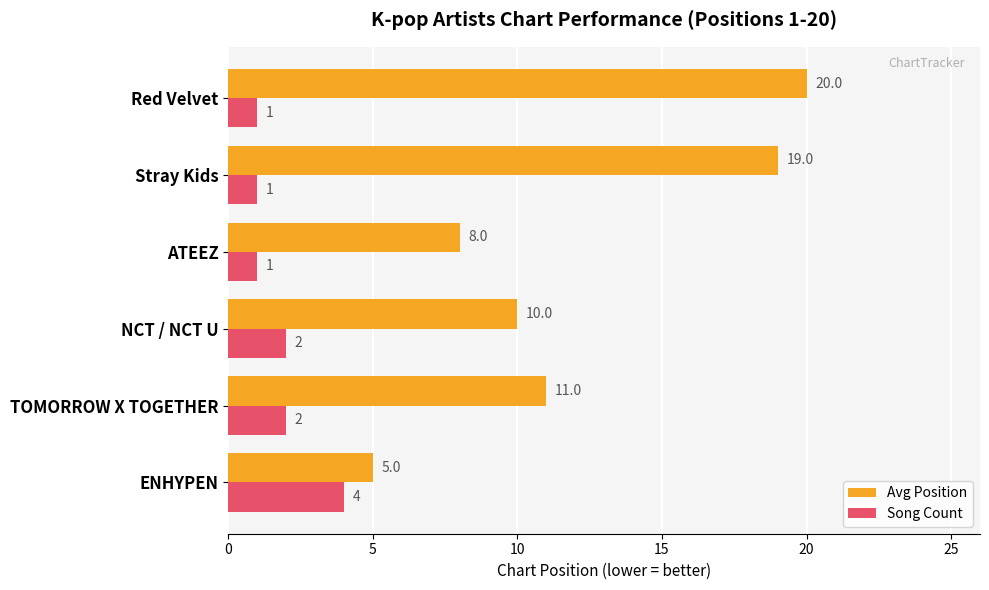

What is the total value across all series at Stray Kids?

20